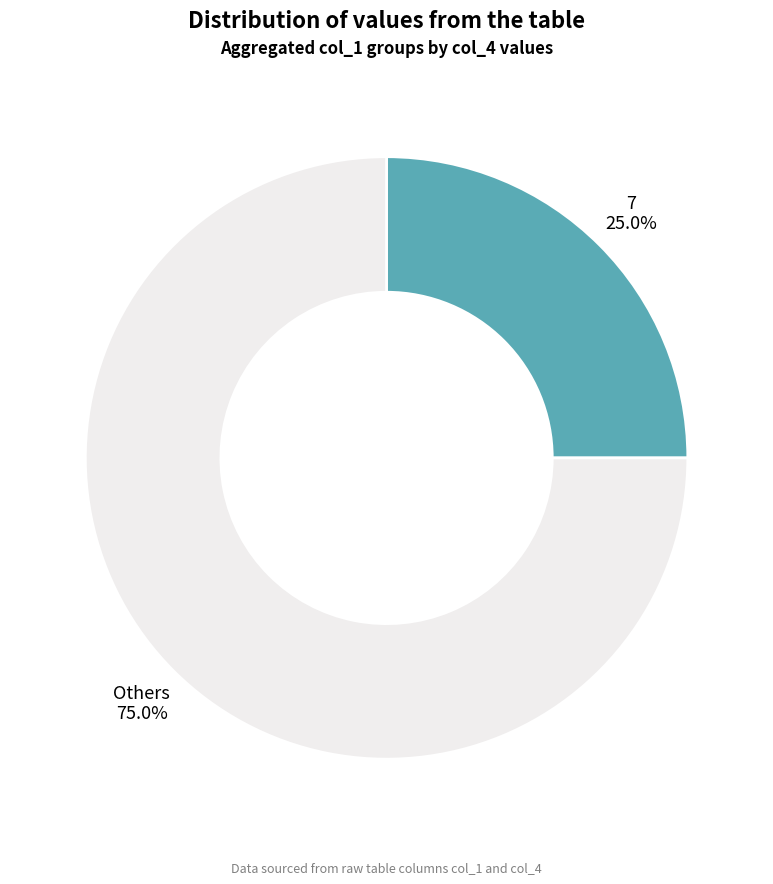

Is the sum of Others and 7 greater than half?

Yes